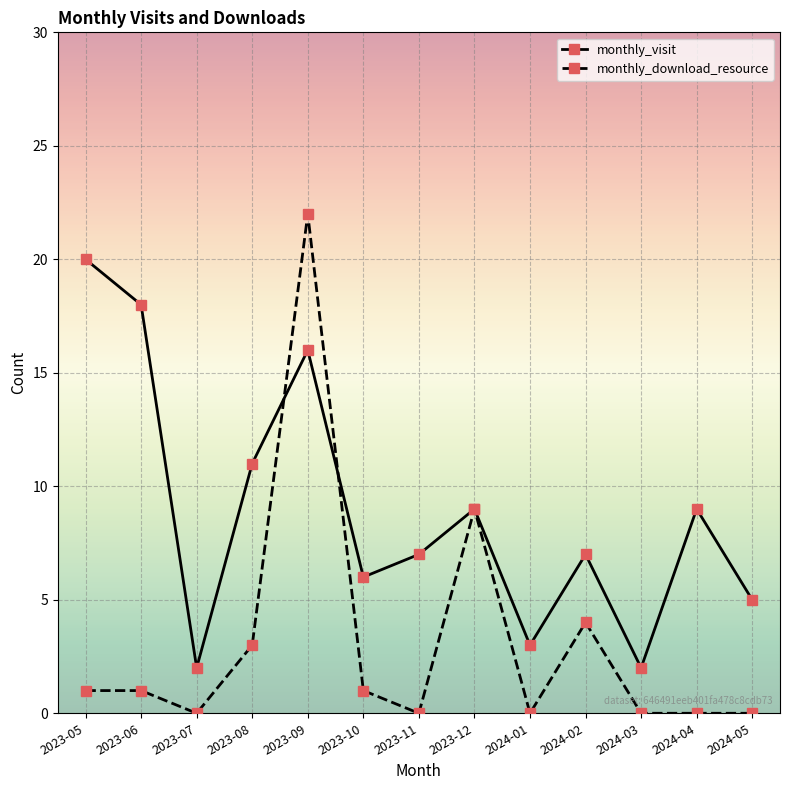

What is the label of the 6th point from the left?

2023-10